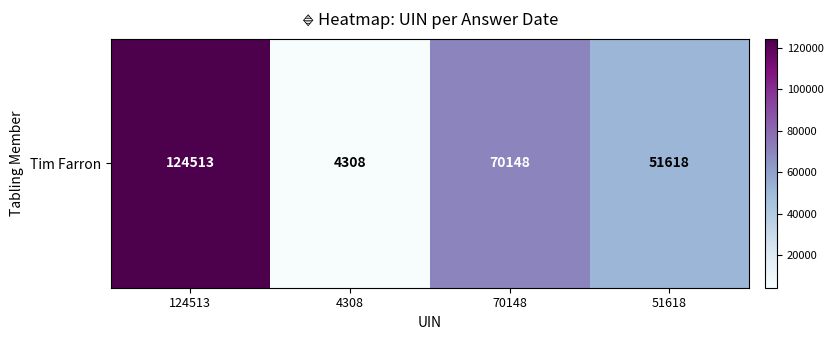

List the labels in order of value, largest first.

124513, 70148, 51618, 4308